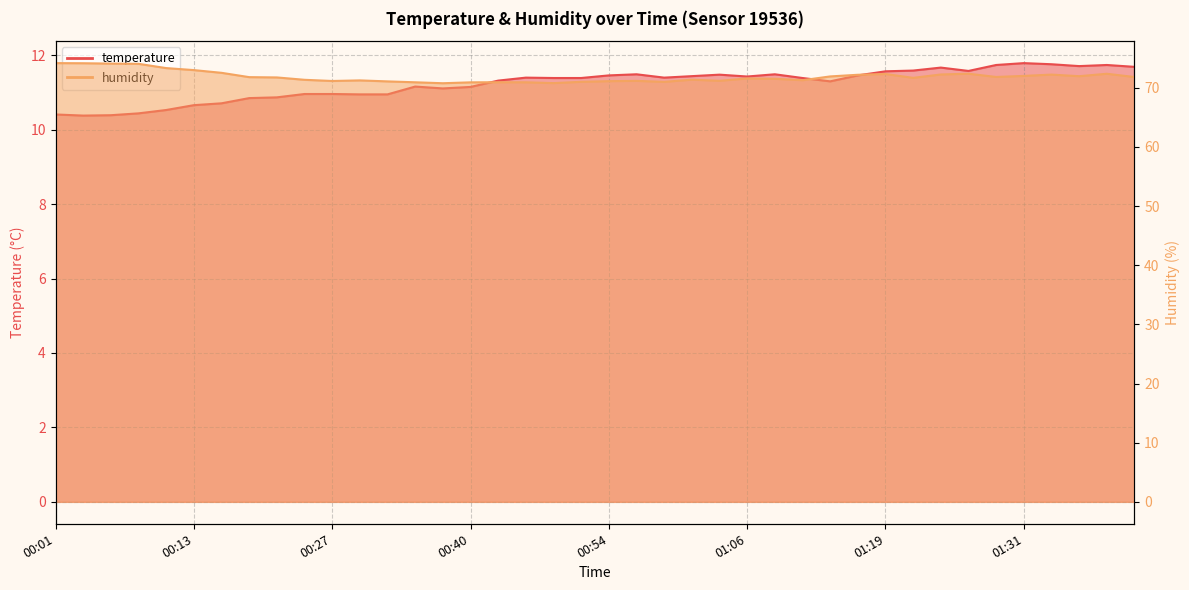

Reading left to right, extract all data points from this chart.

temperature: 10.4	10.4	10.4	10.4	10.5	10.7	10.7	10.8	10.9	11.0	11.0	10.9	10.9	11.2	11.1	11.2	11.3	11.4	11.4	11.4	11.5	11.5	11.4	11.4	11.5	11.4	11.5	11.4	11.3	11.5	11.6	11.6	11.7	11.6	11.7	11.8	11.8	11.7	11.7	11.7
humidity: 74.2	74.2	74.1	74.0	73.3	73.0	72.5	71.8	71.8	71.3	71.2	71.2	71.1	70.9	70.8	70.9	70.9	70.9	70.8	71.0	71.1	71.2	71.0	71.4	71.2	71.6	71.5	71.3	71.9	72.2	72.3	71.7	72.2	72.4	71.8	72.0	72.2	72.0	72.4	71.8